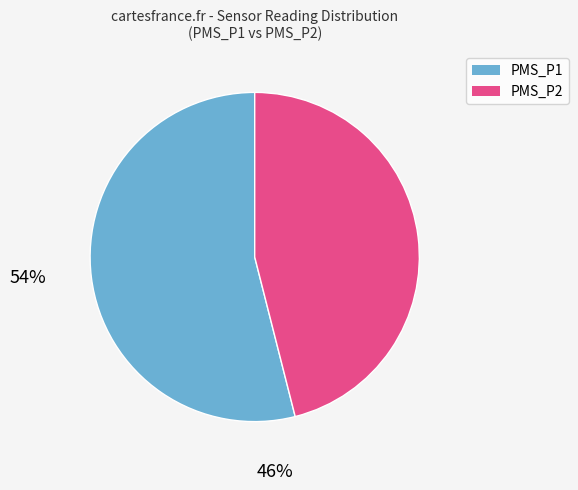

Do PMS_P2 and PMS_P1 together represent more than half of the pie?

Yes